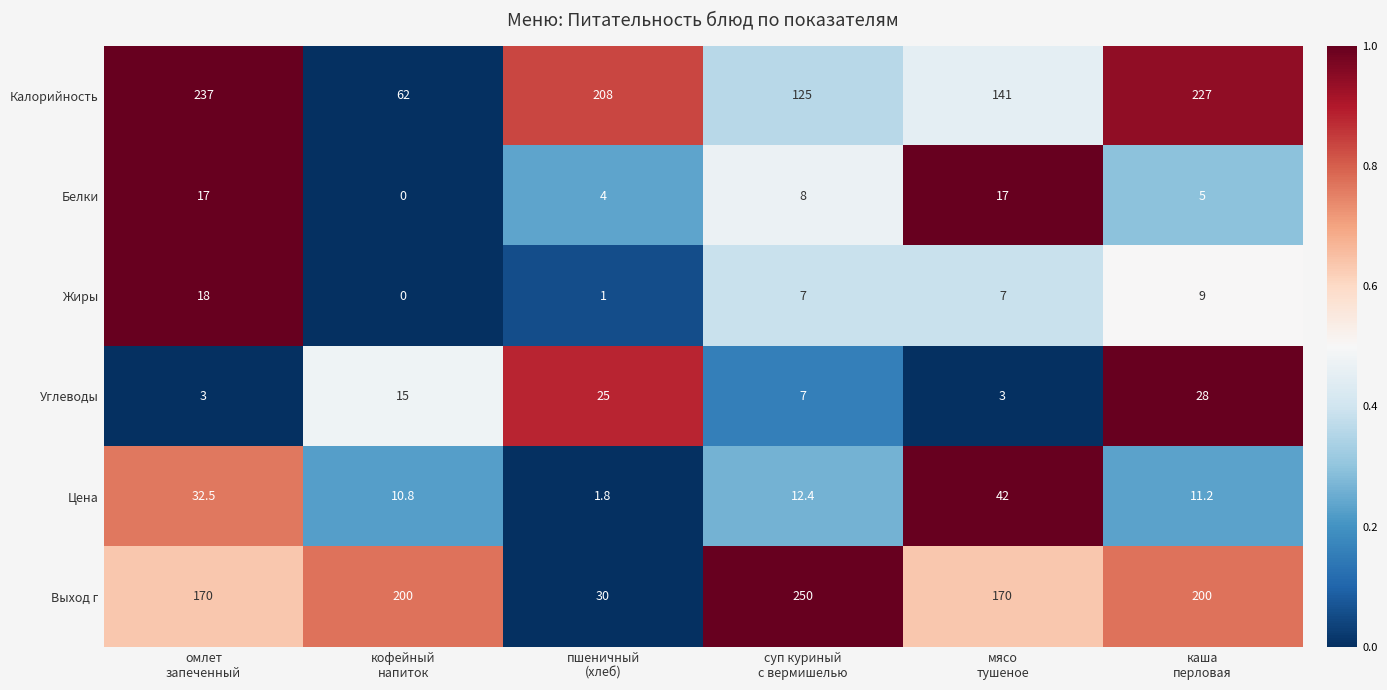

What is the sum of all Выход г values?

1020.0